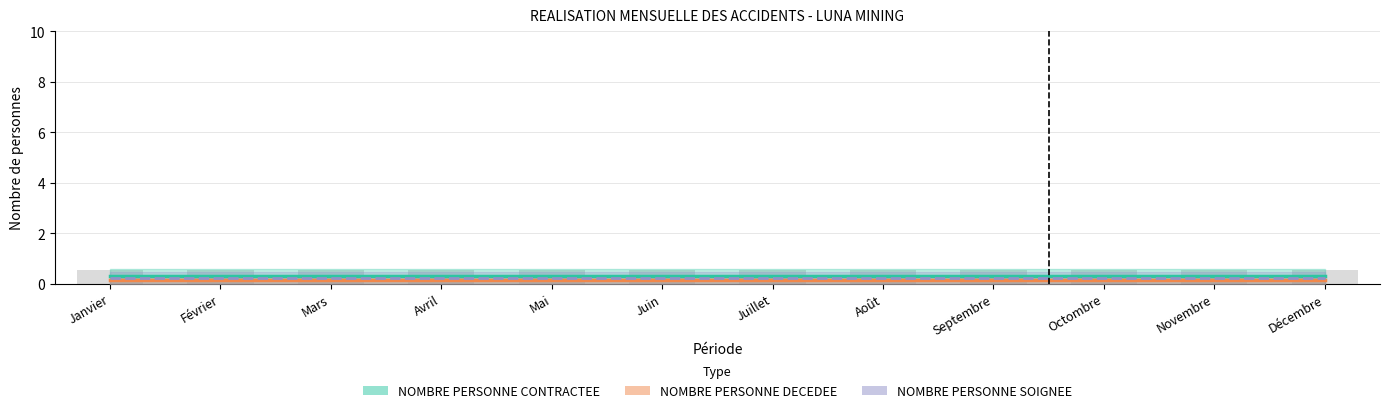

The value of NOMBRE PERSONNE SOIGNEE (ligne) at Janvier is 0.2. True or false?

True